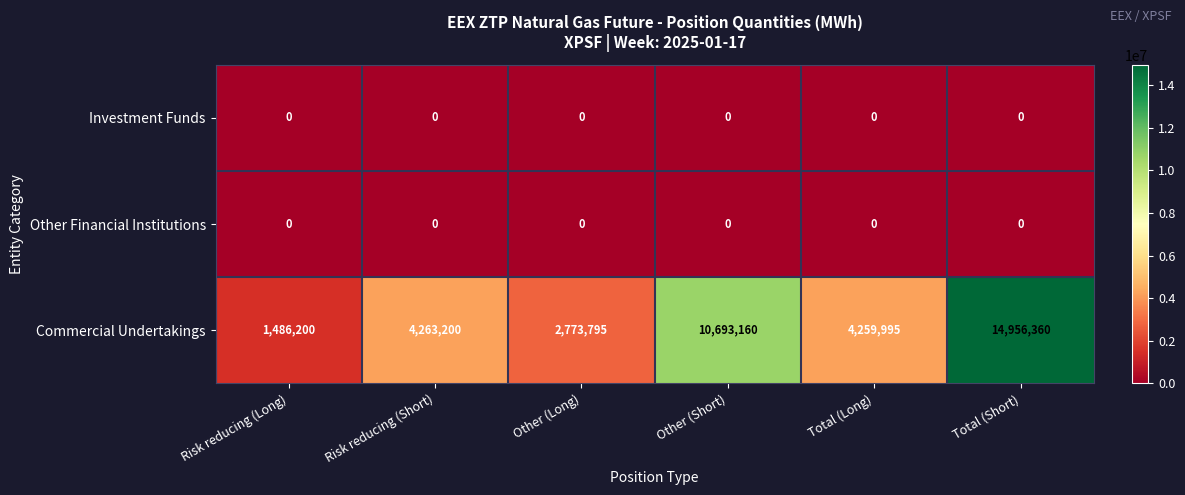

What is the maximum value shown in the chart?

14956360